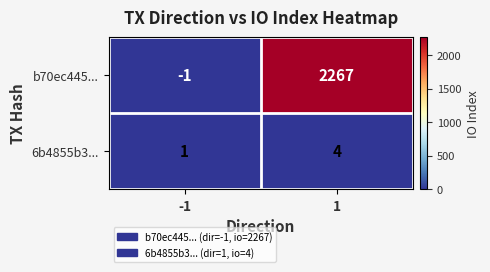

What is the difference between the maximum and minimum values in the b70ec445... series?

2268